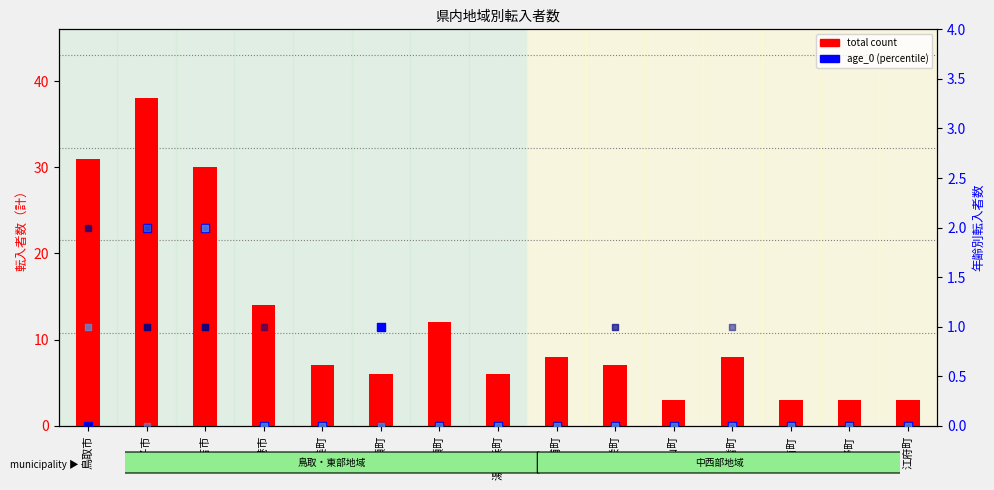

Which series has the largest total across all categories?

total count